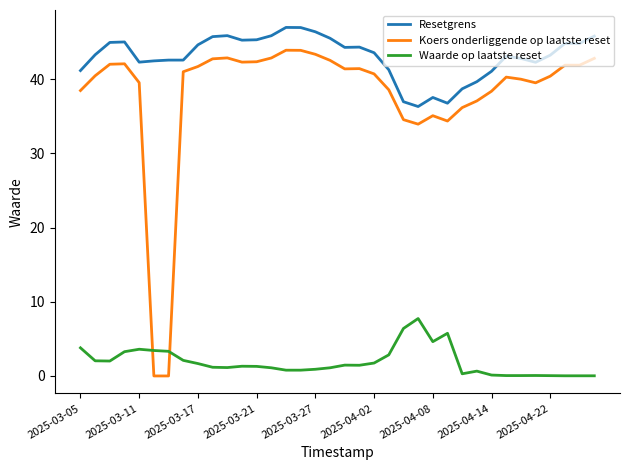

List the series in order of their peak value, highest first.

Resetgrens, Koers onderliggende op laatste reset, Waarde op laatste reset